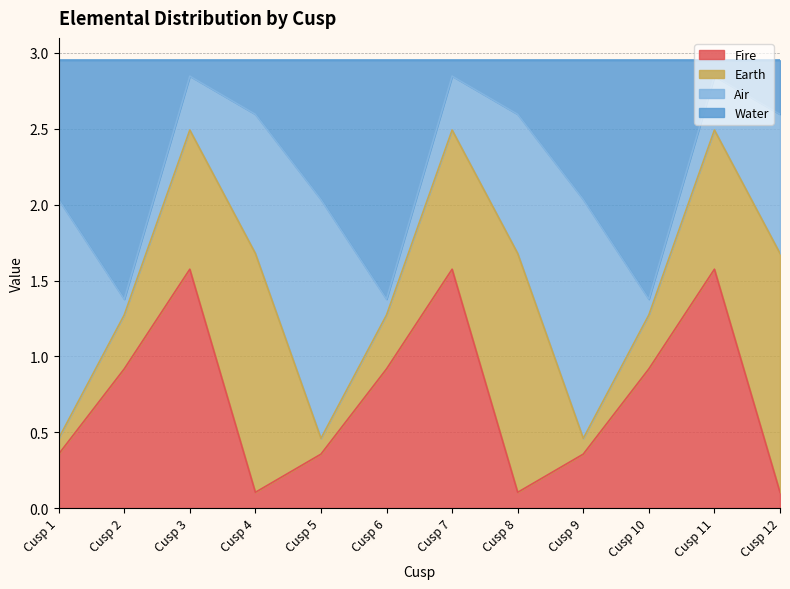

At which category is the sum across all series the highest?

Cusp 3